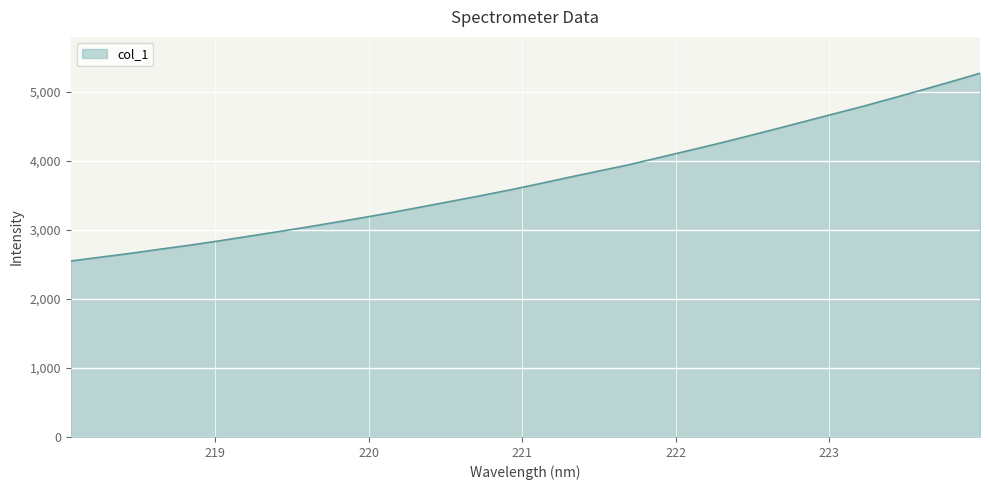

What is the maximum value shown in the chart?

5273.4